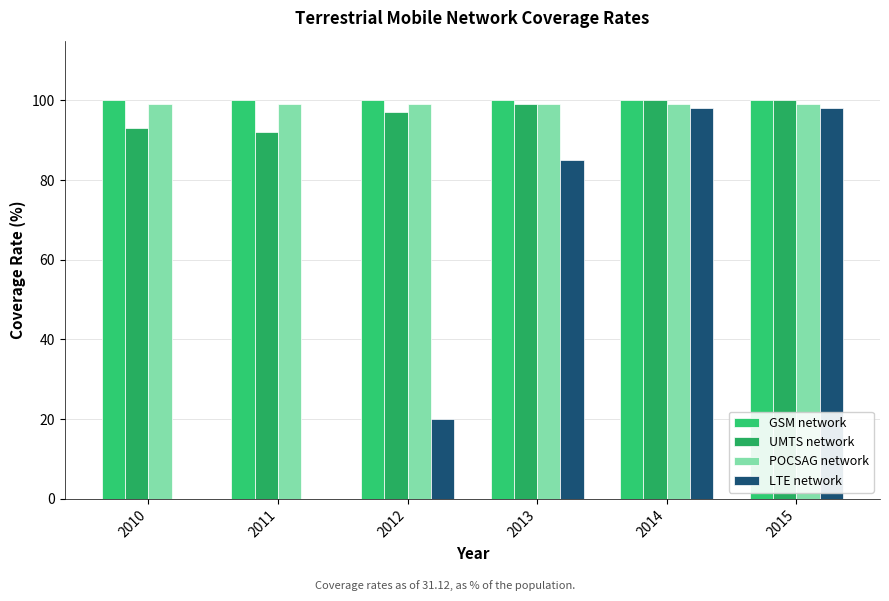

What is the value of the GSM network bar at the 1st from the left?

100